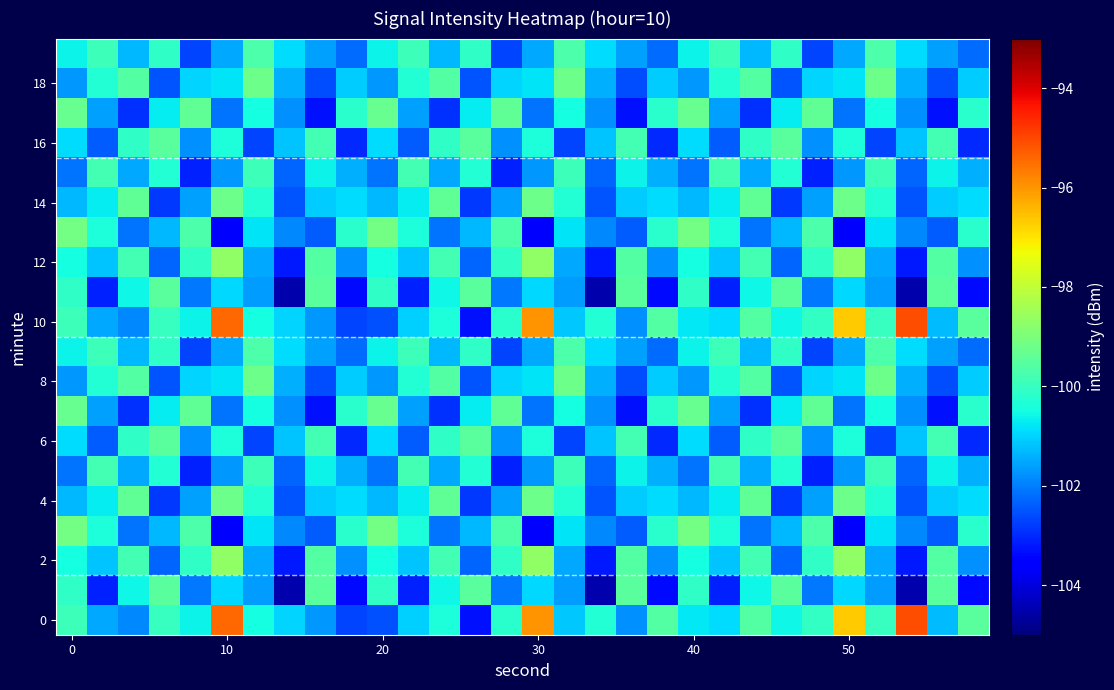

Count the number of data series in this chart.

20